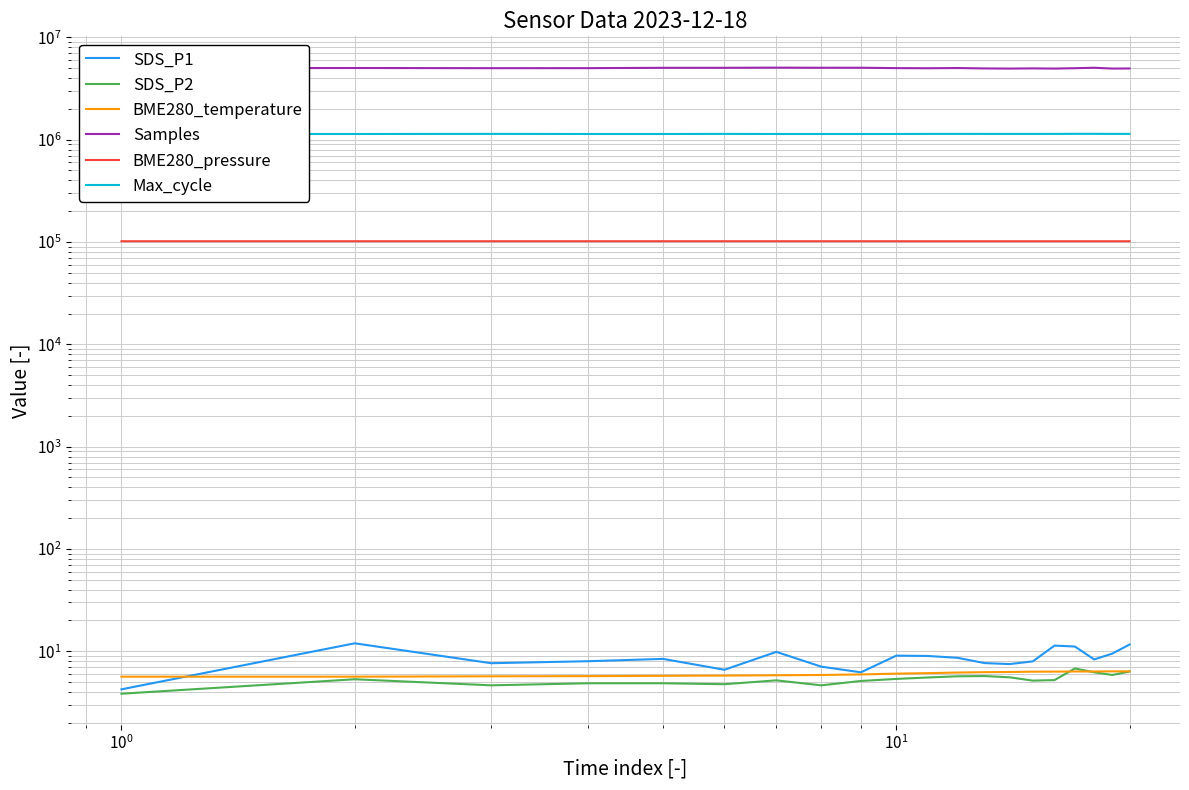

True or false: Samples and SDS_P2 cross at least once.

False